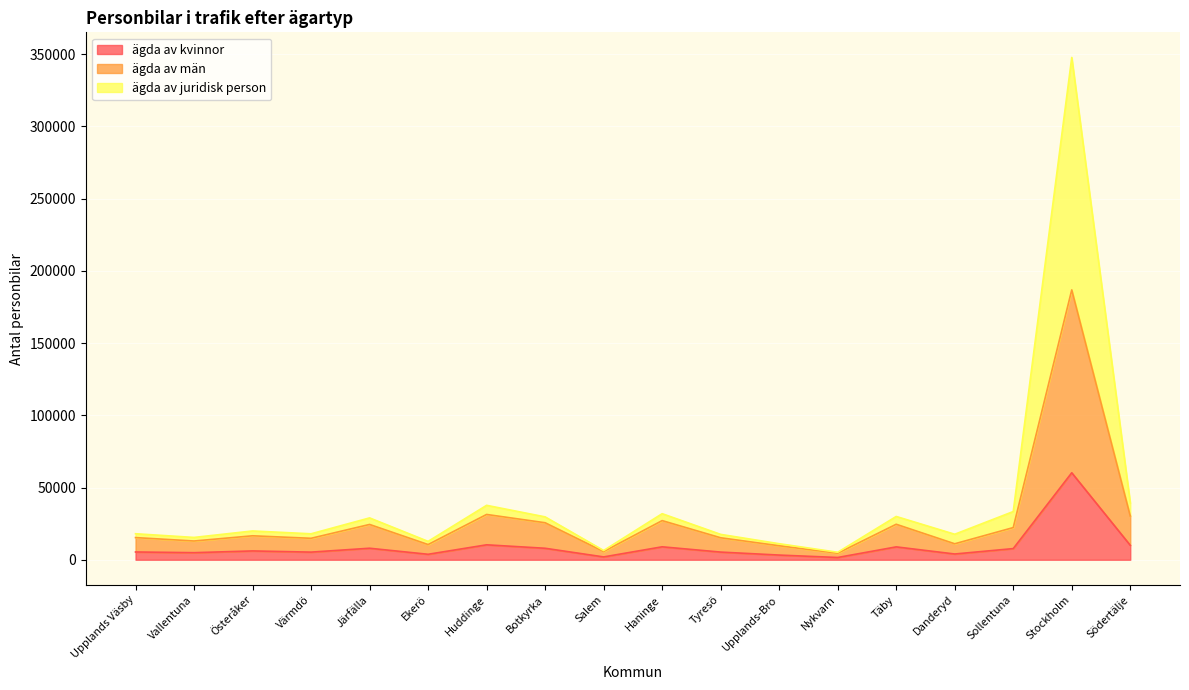

How many lines are shown in the chart?

3